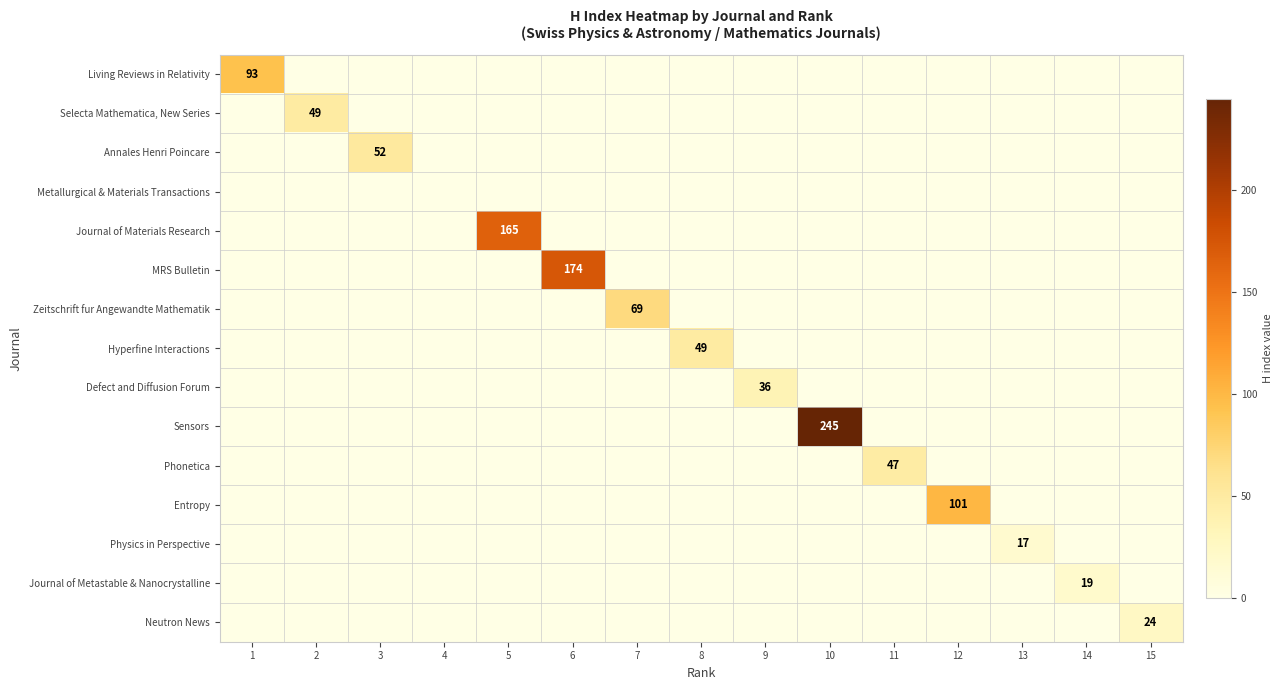

The Phonetica series shows 14 at 11. True or false?

False